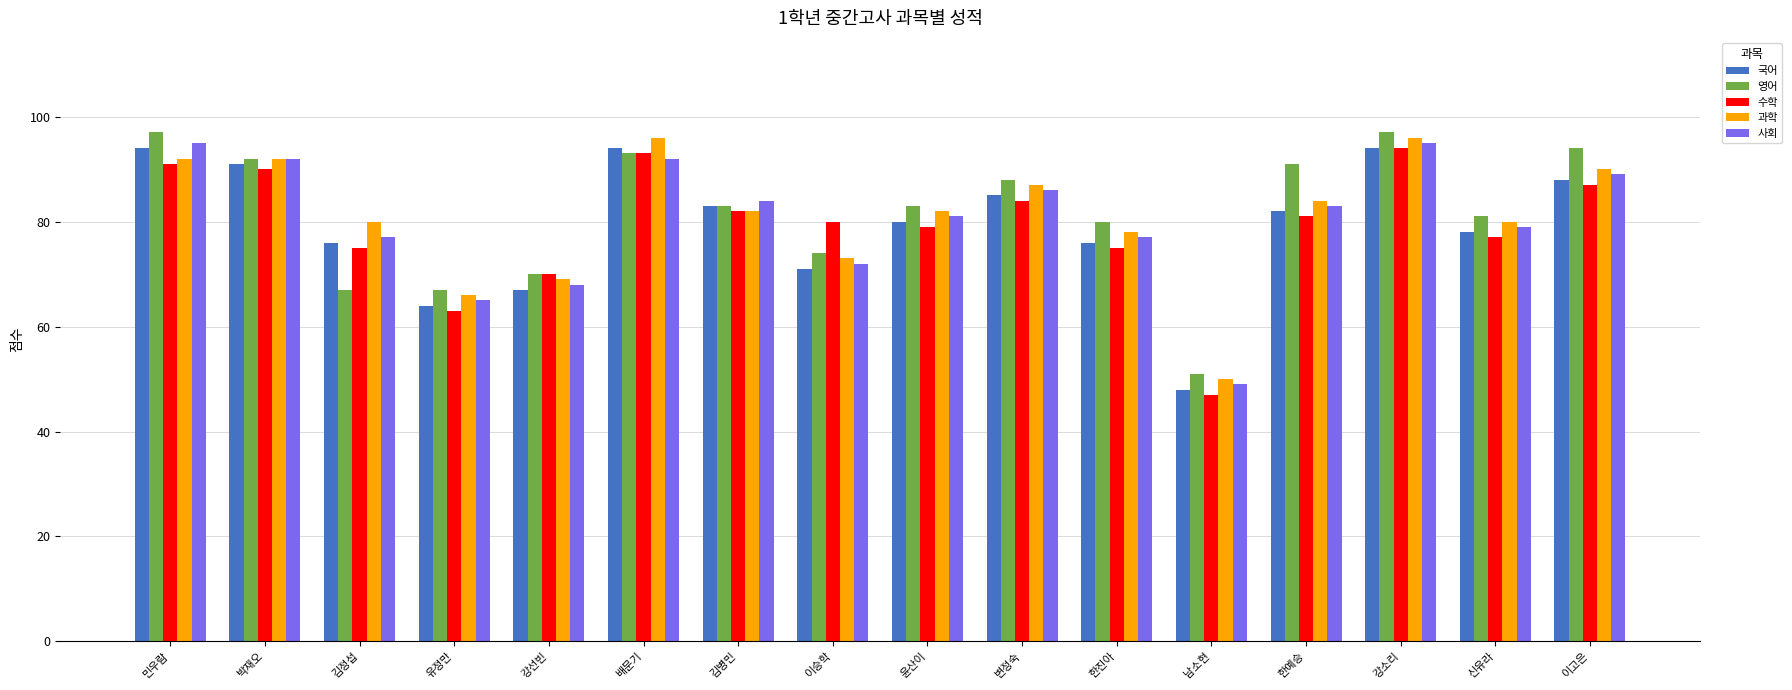

Is the value of 수학 at 신유라 greater than the value of 영어 at 김정섭?

Yes